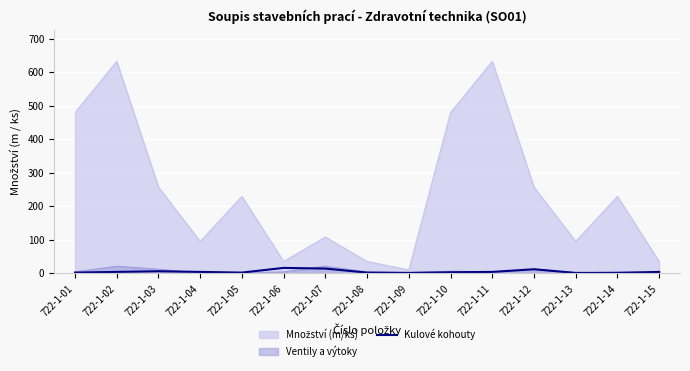

How many lines are shown in the chart?

3